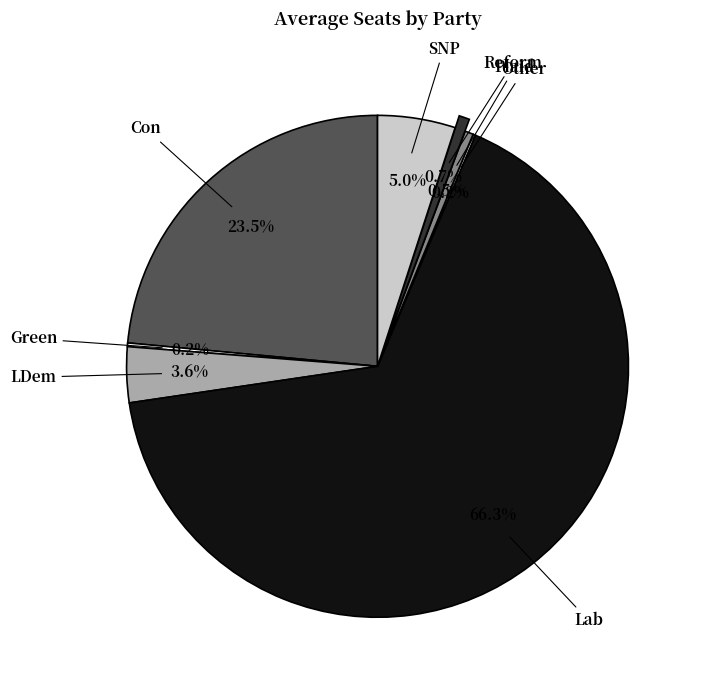

Which category accounts for the majority?

Lab